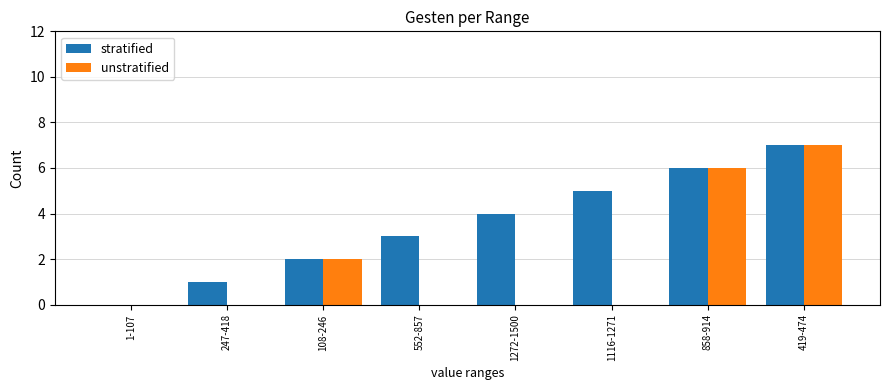

The stratified series shows 2 at 108-246. True or false?

True